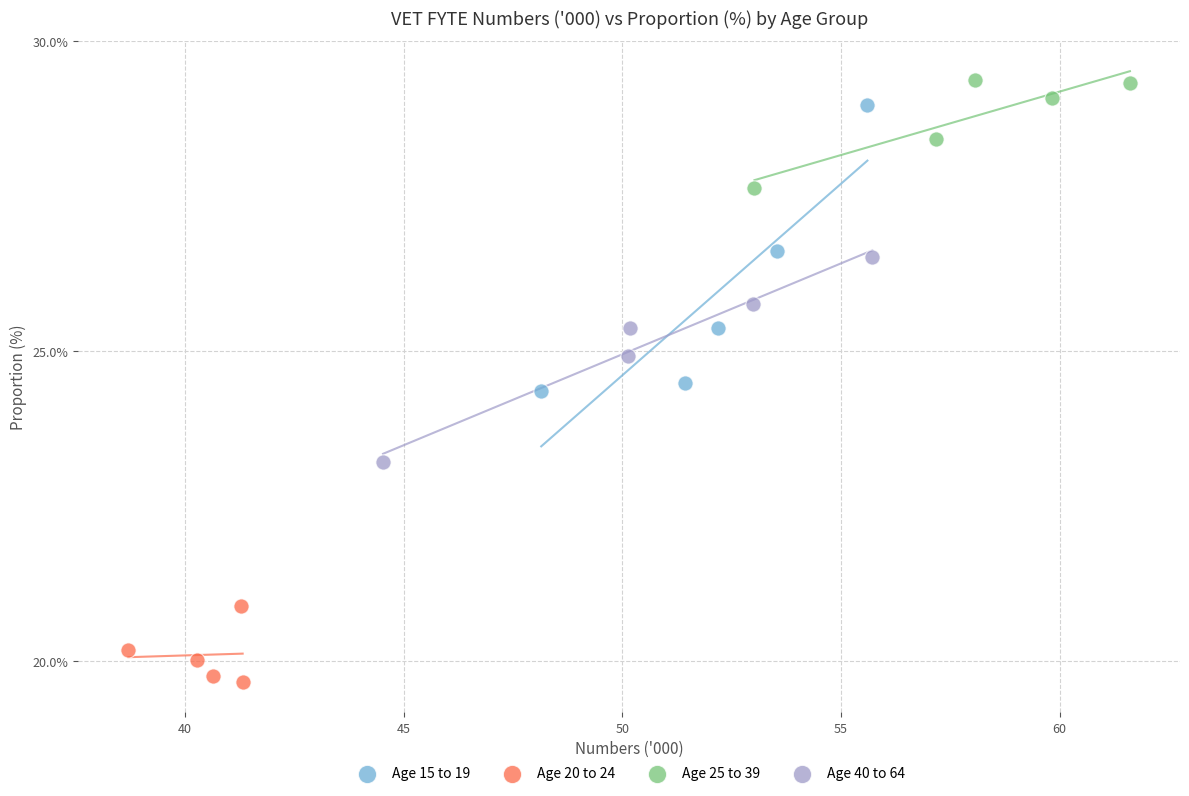

What are all the series names shown in the legend?

Age 15 to 19, Age 20 to 24, Age 25 to 39, Age 40 to 64